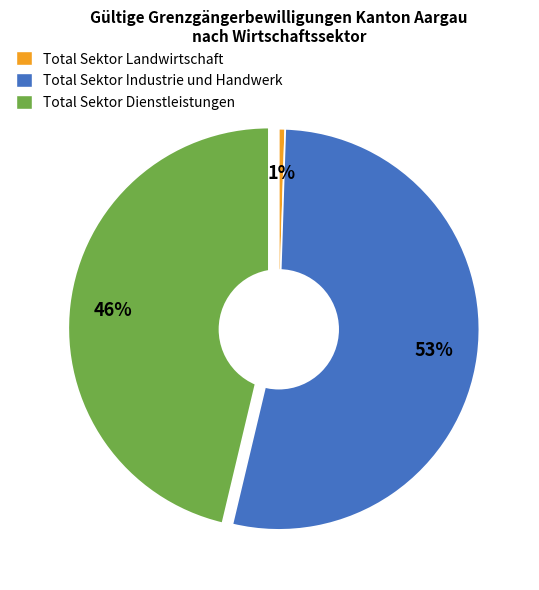

To the nearest percent, what percentage of the pie is Total Sektor Landwirtschaft?

1%